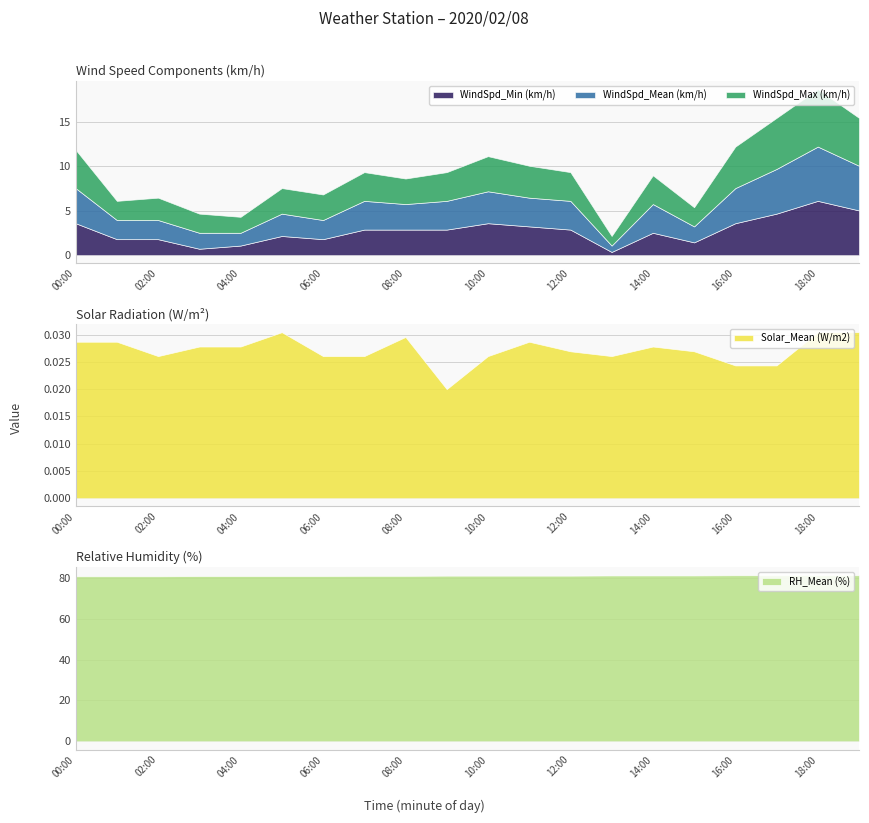

At how many categories does at least one series exceed 40?

20